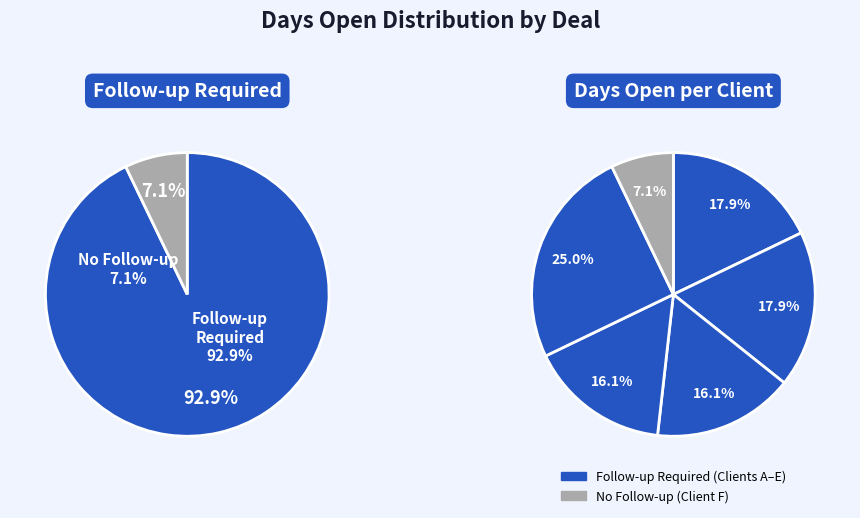

To the nearest percent, what portion does Client F represent?

7%